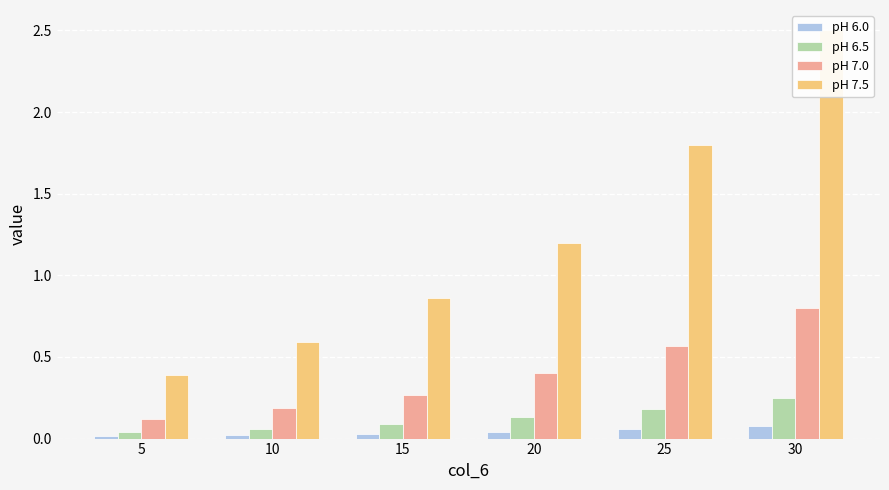

How many bars are there in total?

24